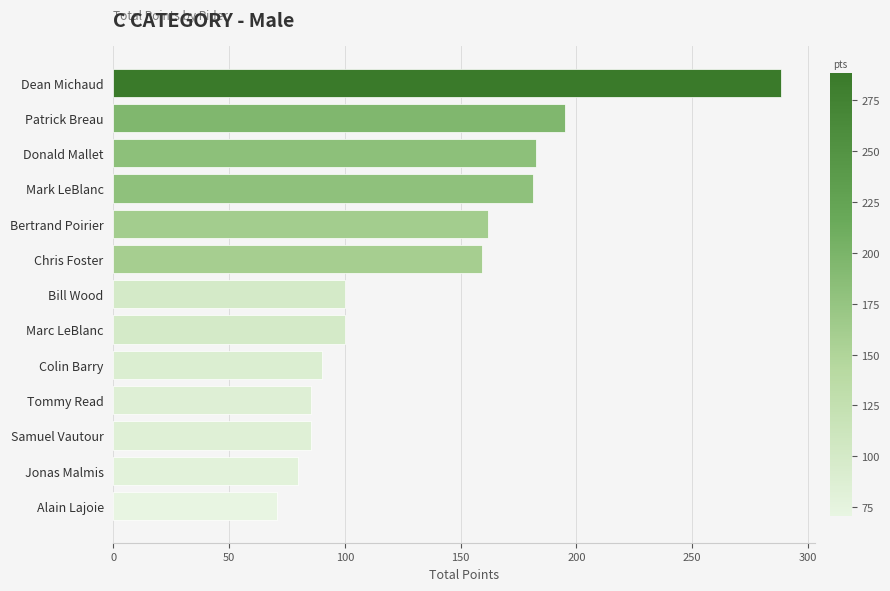

What value does the data have at Jonas Malmis?

79.9